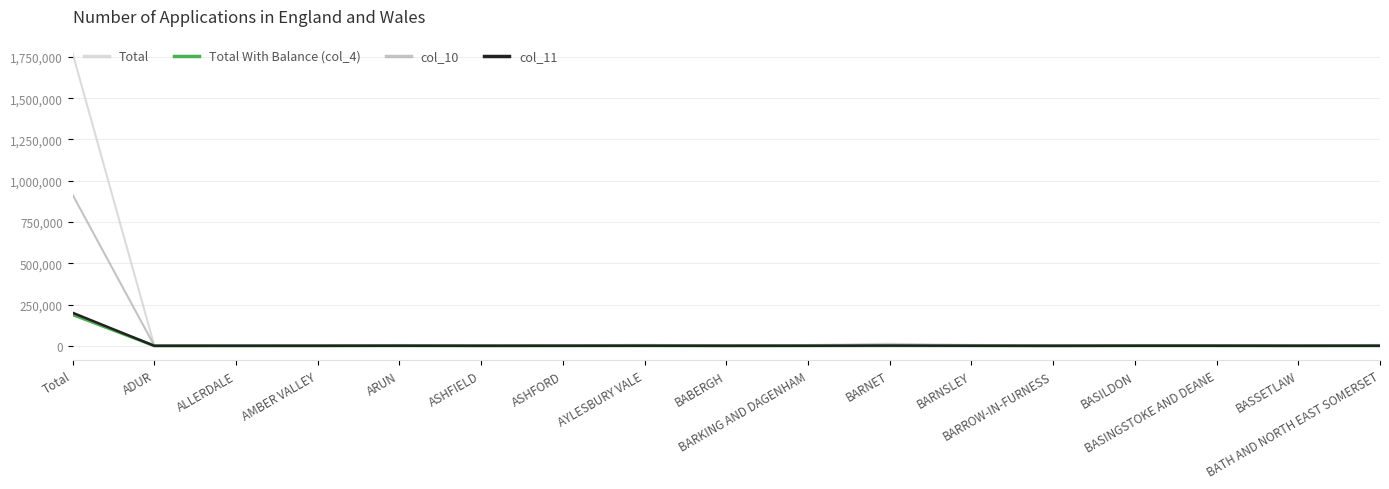

What position from the right is BASILDON?

4